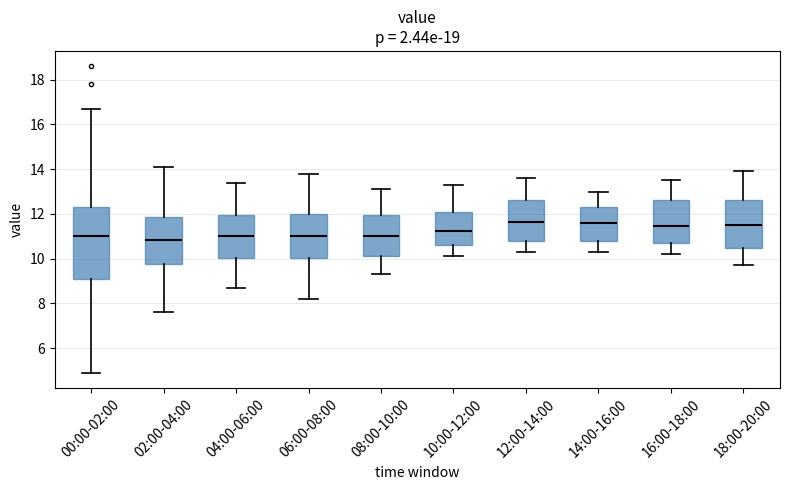

Comparing the boxes themselves (not the whiskers), which one is the tallest?

00:00-02:00